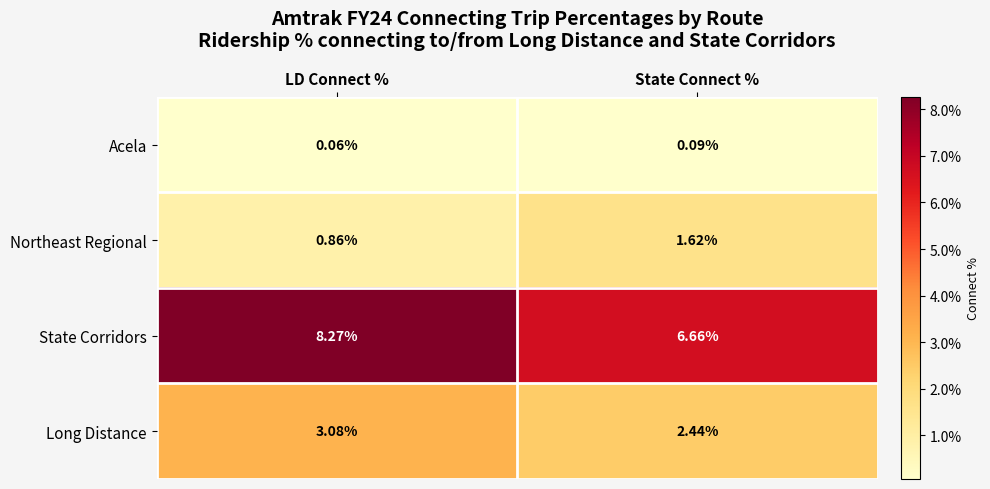

Rank the series at State Connect % from lowest to highest value.

Acela, Northeast Regional, Long Distance, State Corridors